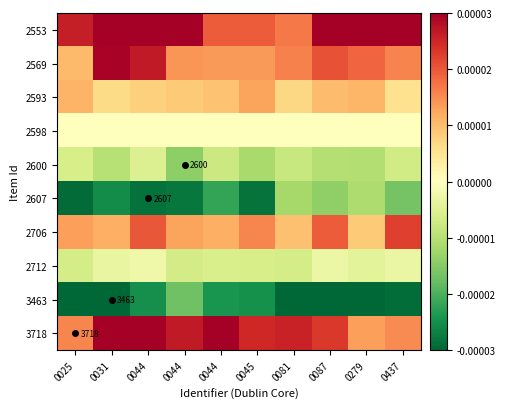

At which label is 2600 closest to 0?

0044